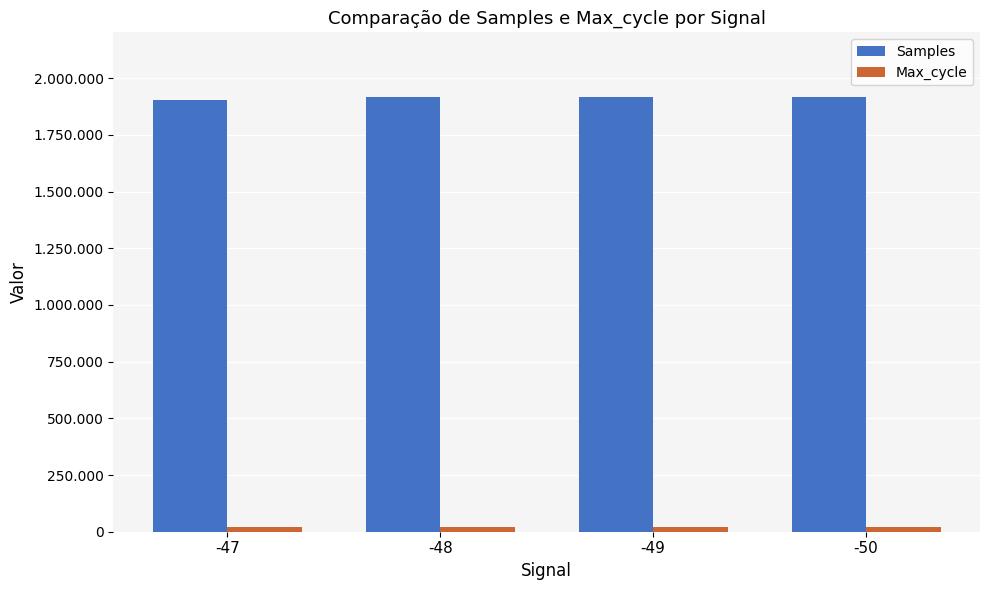

Which category has the highest value across all series?

-49